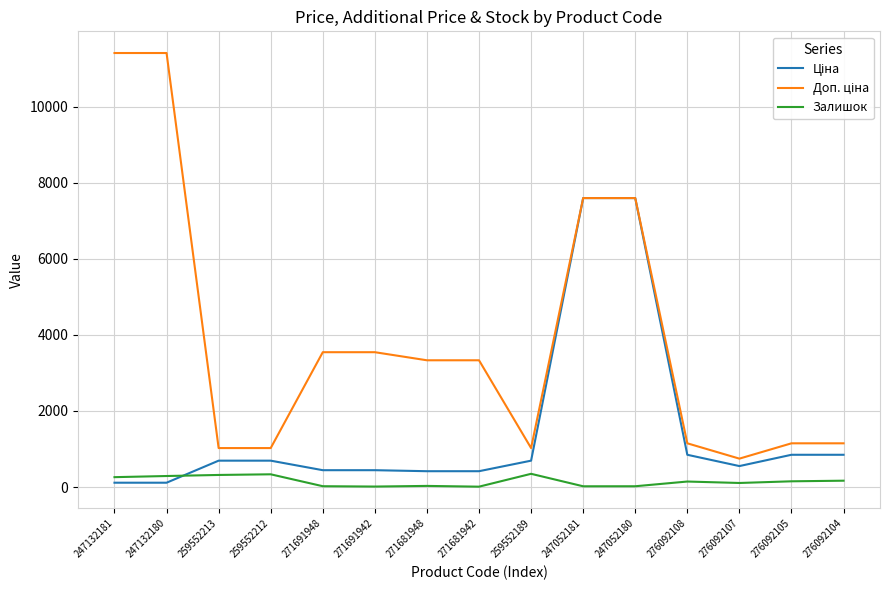

What is the maximum value for Залишок?

348.0